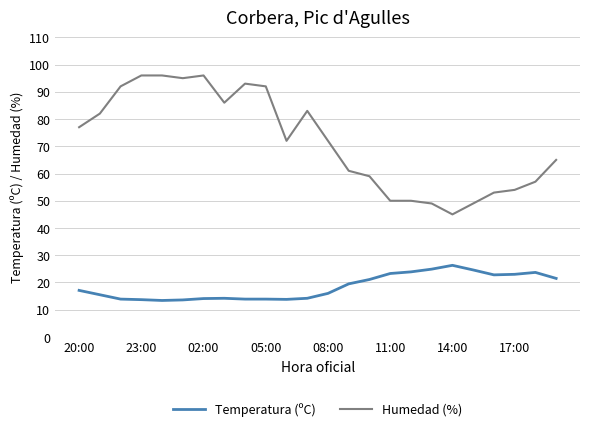

What is the difference between the second highest and minimum values in the Humedad (%) series?

51.0